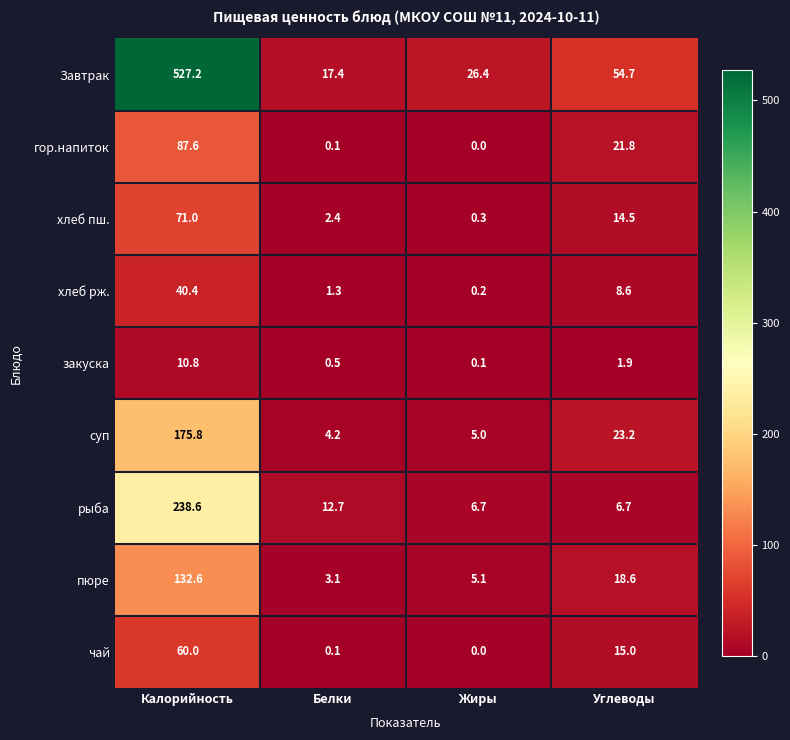

At which label does рыба reach its peak?

Калорийность